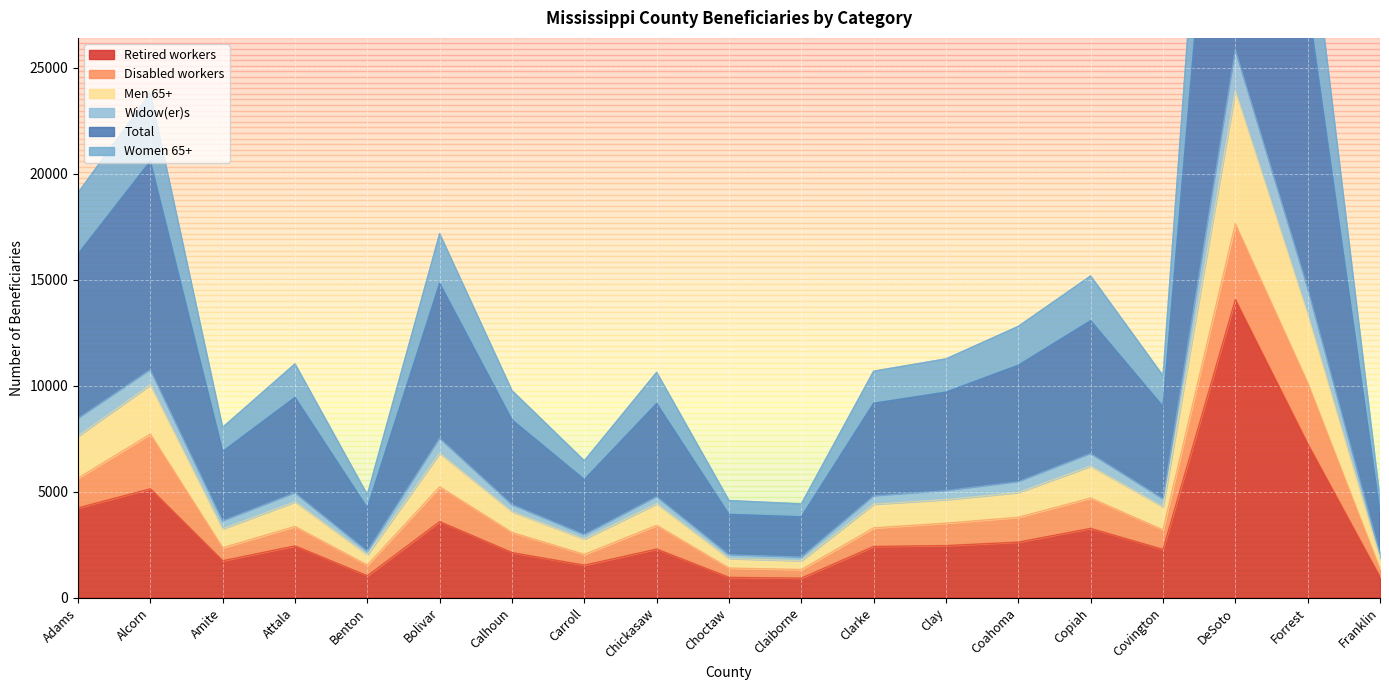

The Retired workers series shows 2290 at Chickasaw. True or false?

True